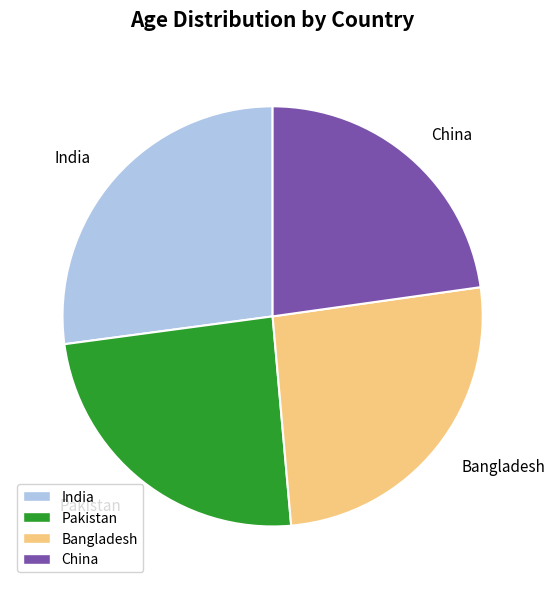

Do Bangladesh and China together represent more than half of the pie?

No